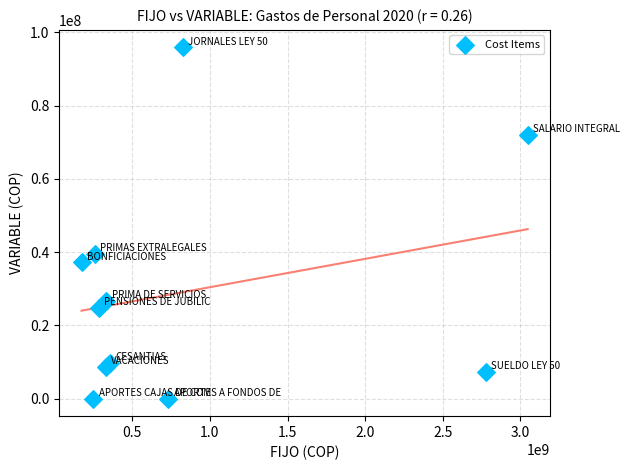

What Y value in the scatter plot is closest to 47937350?

39559144